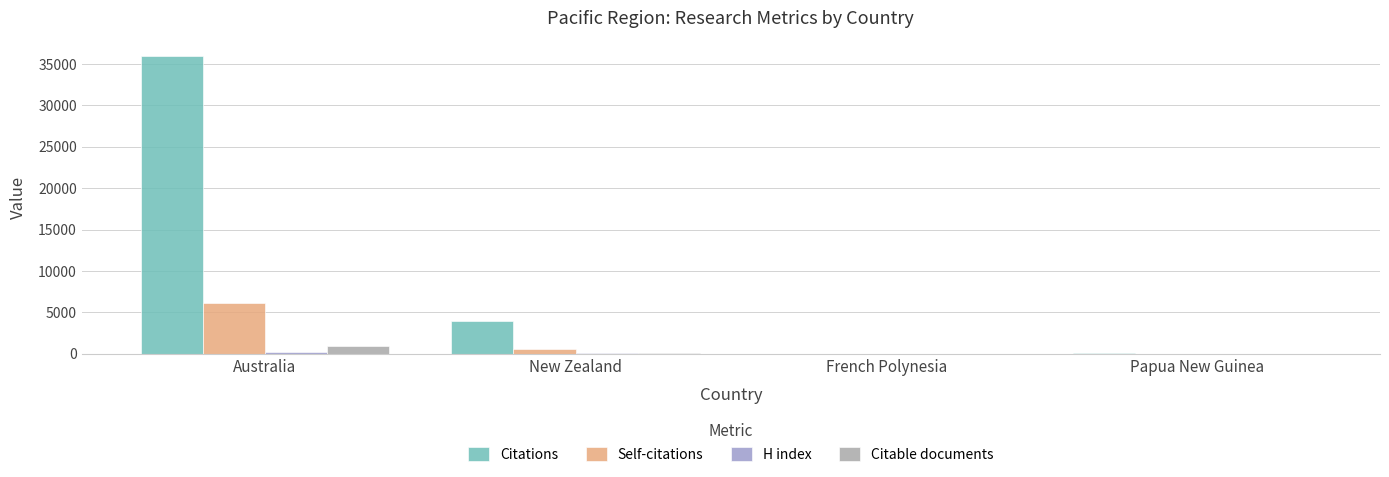

The Self-citations series shows 3255 at French Polynesia. True or false?

False